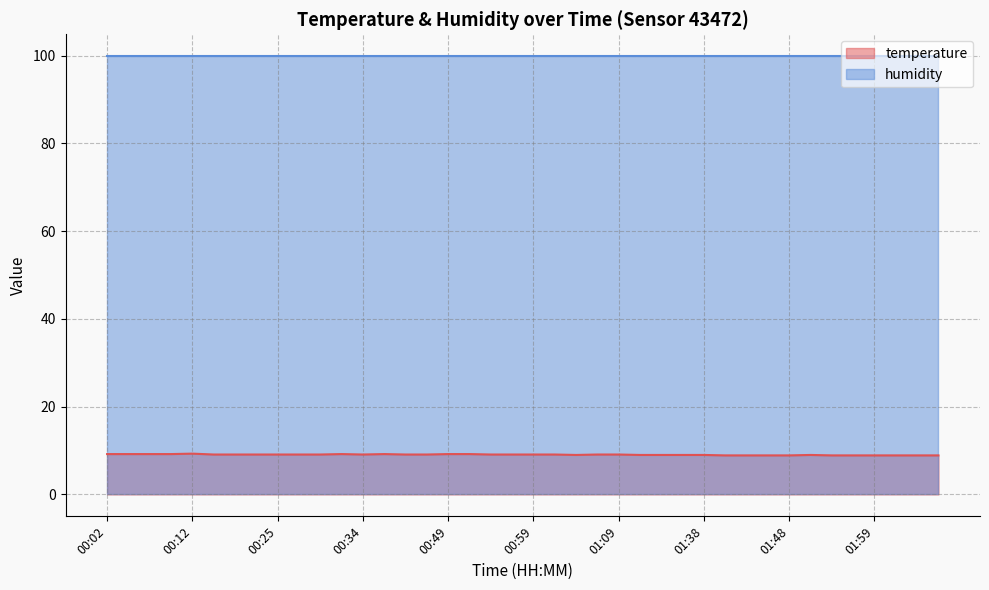

Rank the categories by value from highest to lowest.

00:12, 00:02, 00:04, 00:07, 00:09, 00:32, 00:37, 00:49, 00:52, 00:17, 00:20, 00:22, 00:25, 00:27, 00:29, 00:34, 00:39, 00:42, 00:54, 00:57, 00:59, 01:02, 01:07, 01:09, 01:04, 01:29, 01:32, 01:35, 01:38, 01:52, 01:40, 01:43, 01:46, 01:48, 01:54, 01:56, 01:59, 02:02, 02:04, 02:07